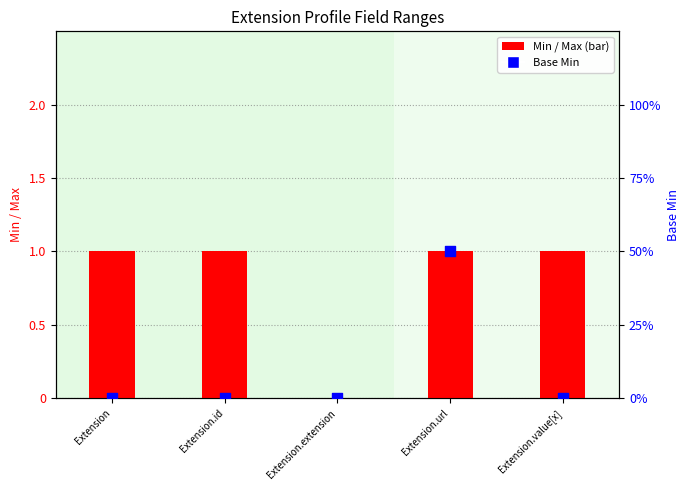

Which series has the largest total across all categories?

Max